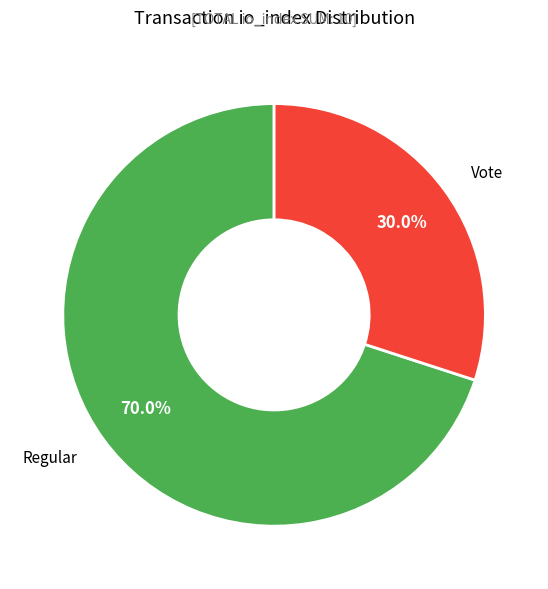

Rank the categories by value from lowest to highest.

Vote, Regular